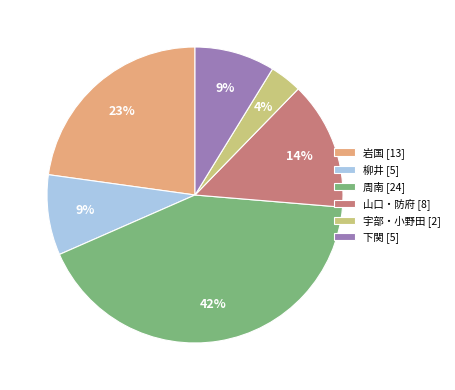

To the nearest percent, what is the difference between the 山口・防府 and 柳井 slice percentages?

5%